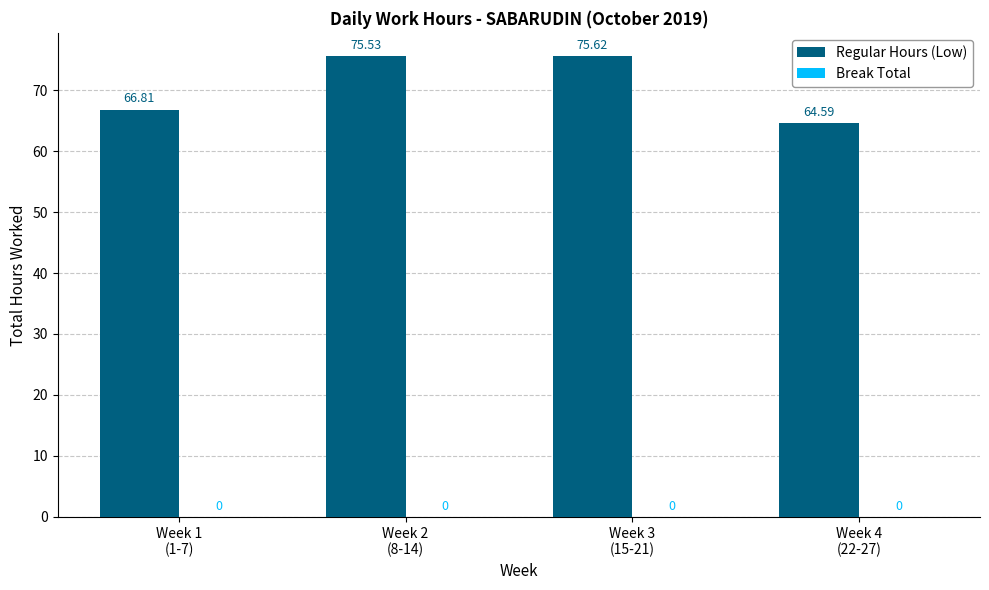

What is the label of the 3rd bar from the right?

Week 2
(8-14)